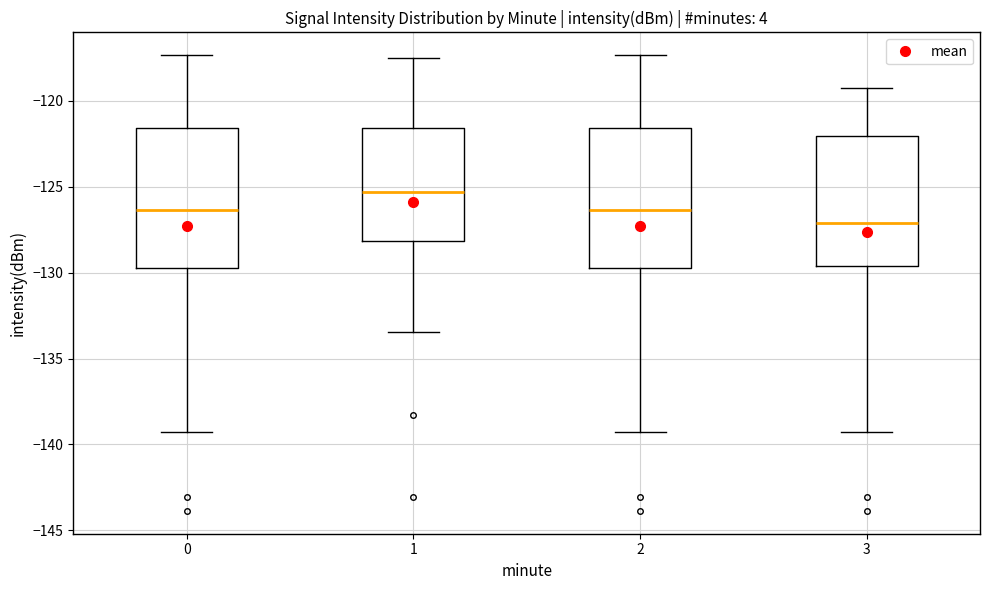

Which box's median line is the highest?

1